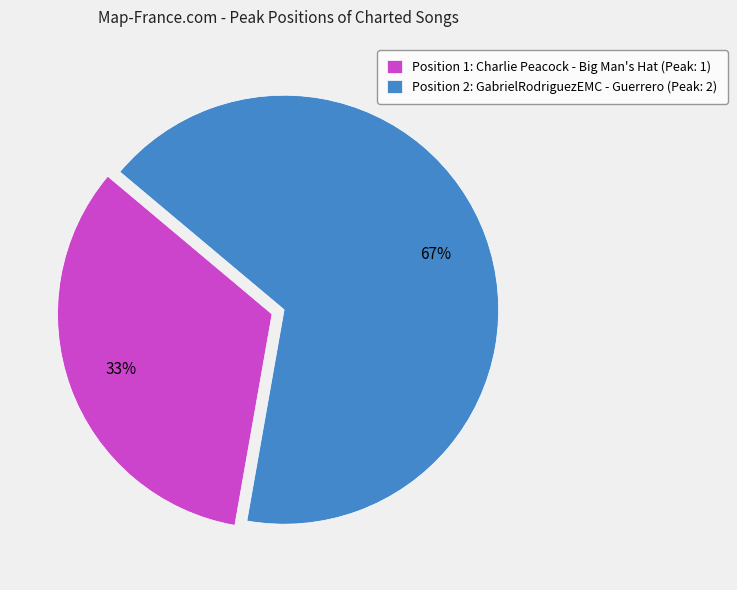

Is there a majority slice in this chart?

Yes